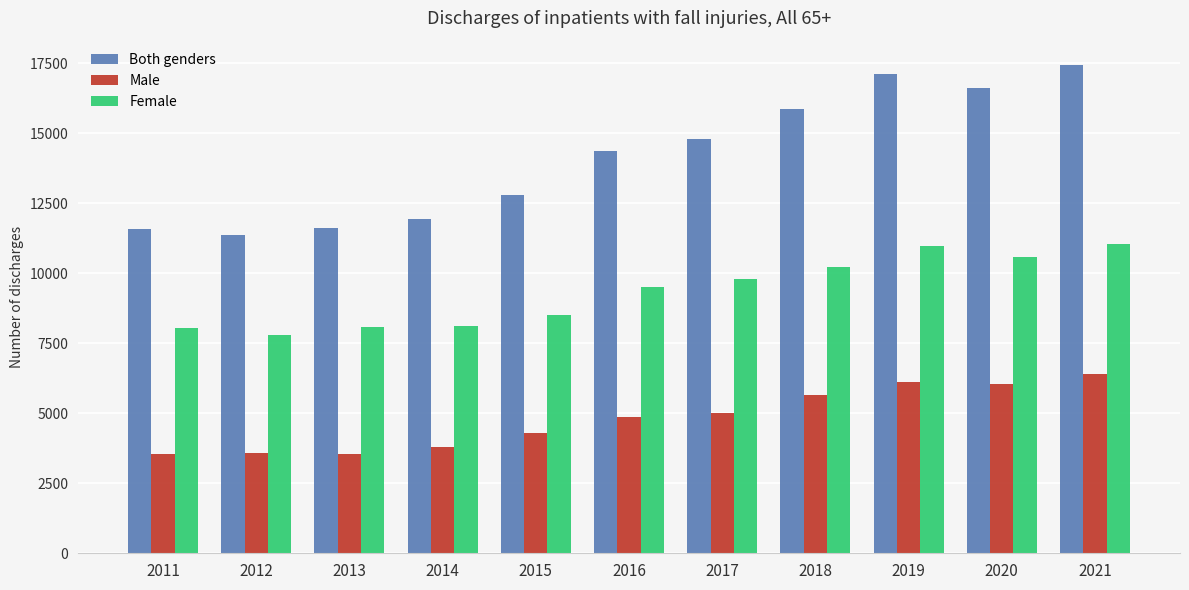

What are all the series names shown in the legend?

Both genders, Male, Female